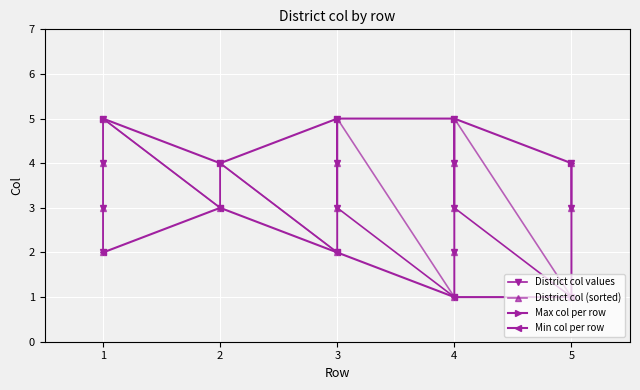

How many values in the Max col per row series are below 5?

2